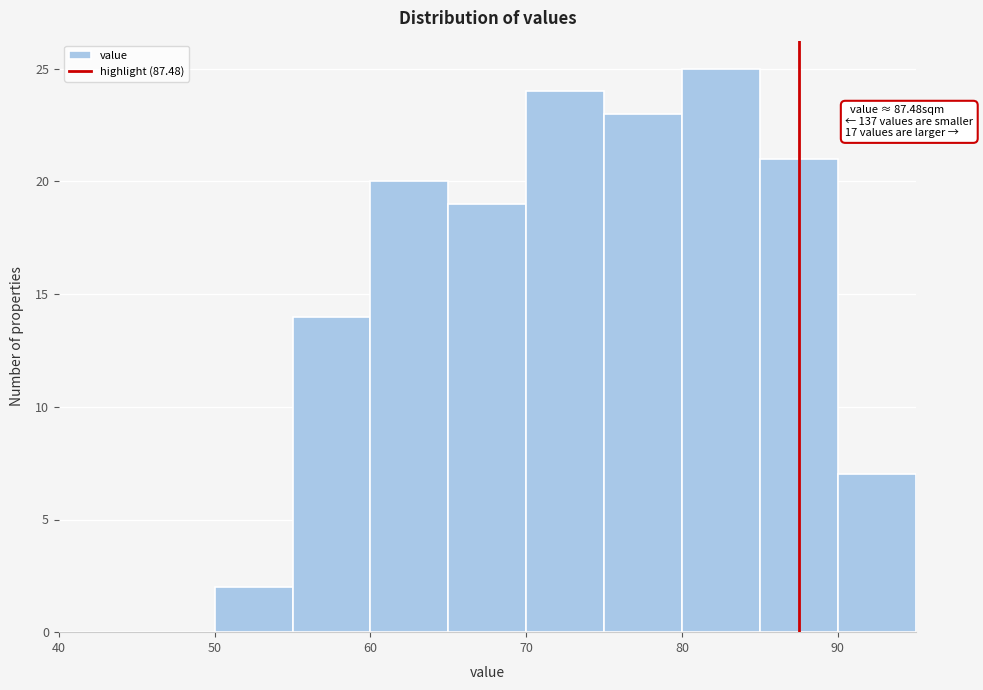

Which range on the x-axis has the tallest bar?

80 to 85